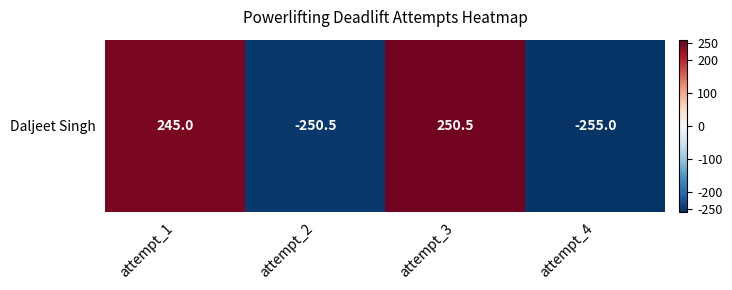

How many values are below 245?

2